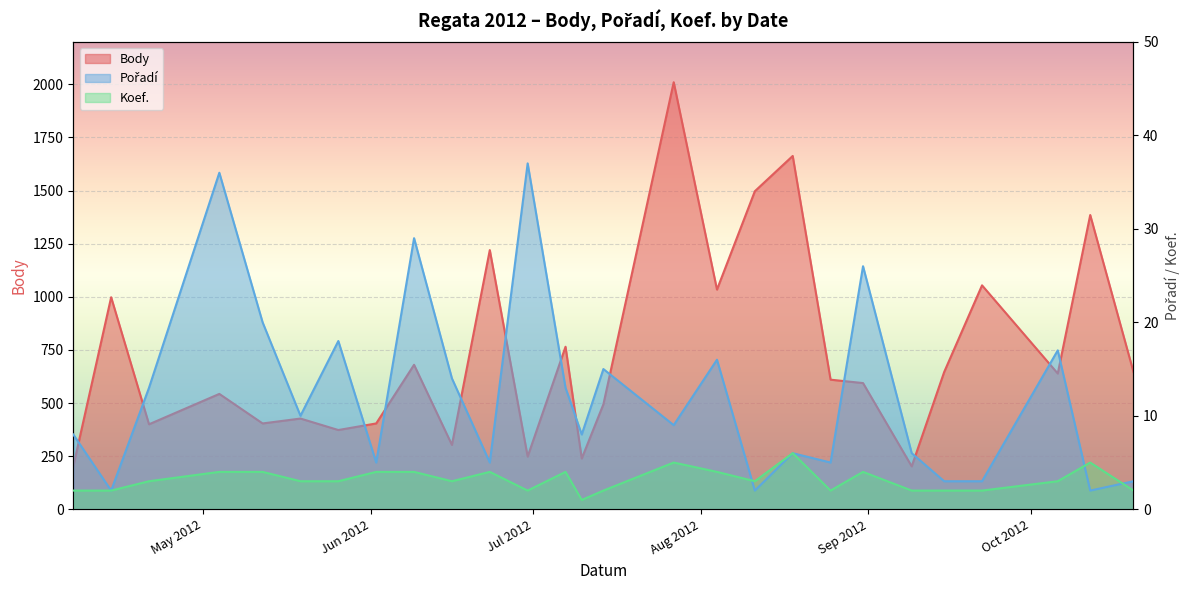

Which series has the largest total across all categories?

Body